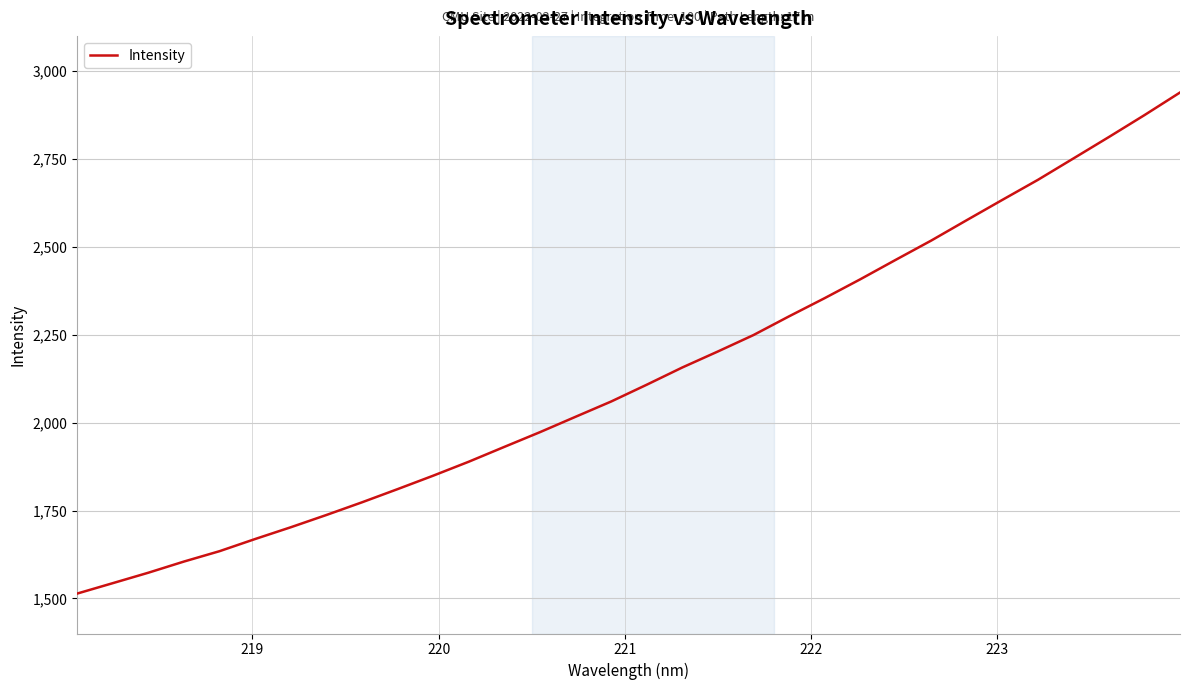

What is the difference between the maximum and minimum values?

1425.9